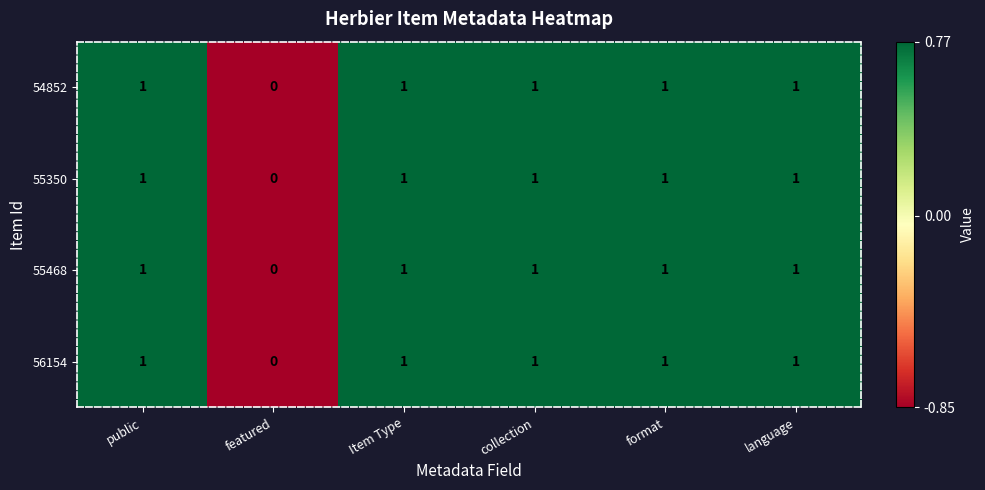

What is the sum of all 54852 values?

5